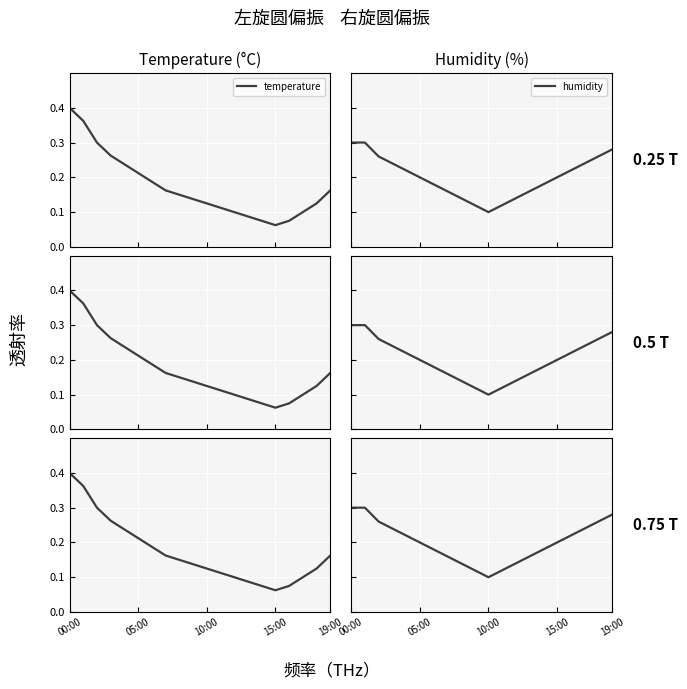

At which category is the sum across all series the highest?

00:00